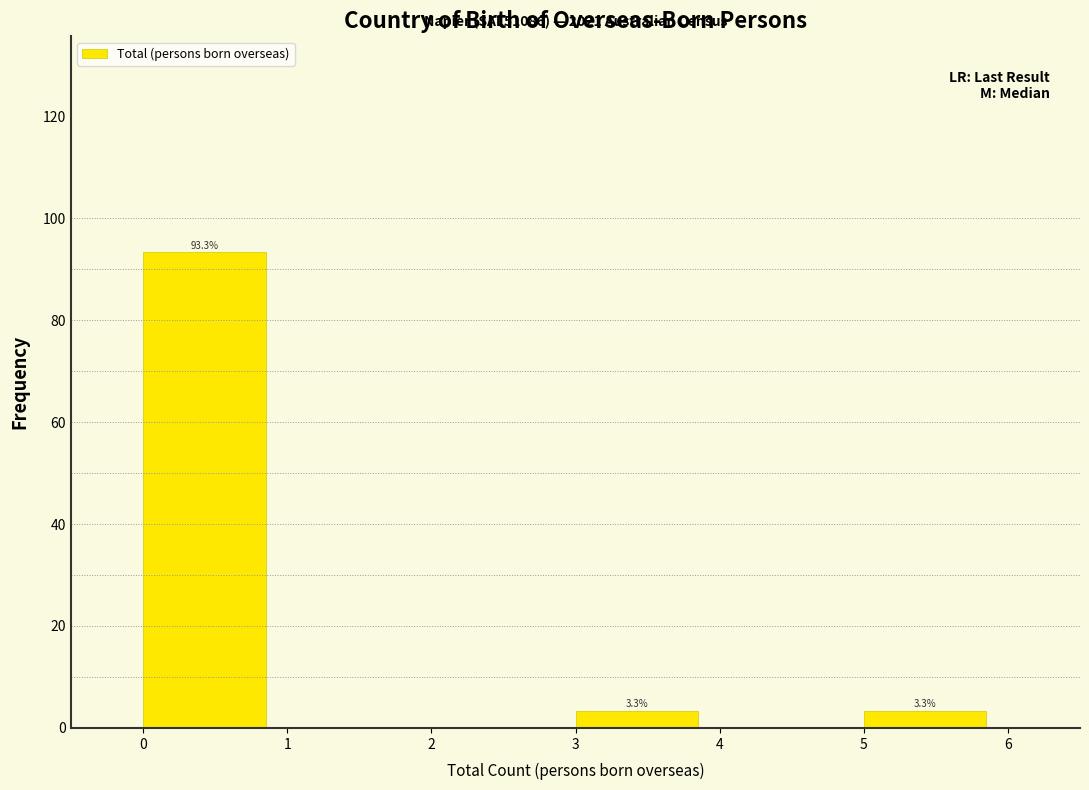

Which range on the x-axis has the tallest bar?

0 to 1